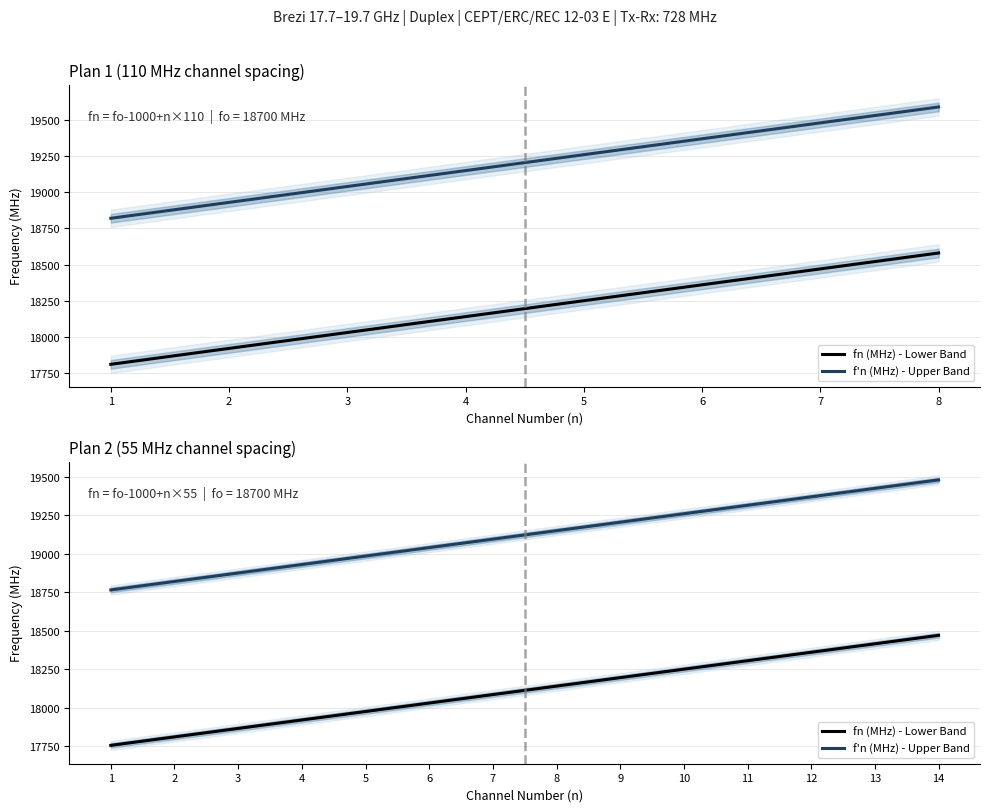

At which label does fn (MHz) - Lower Band first exceed 18140?

9